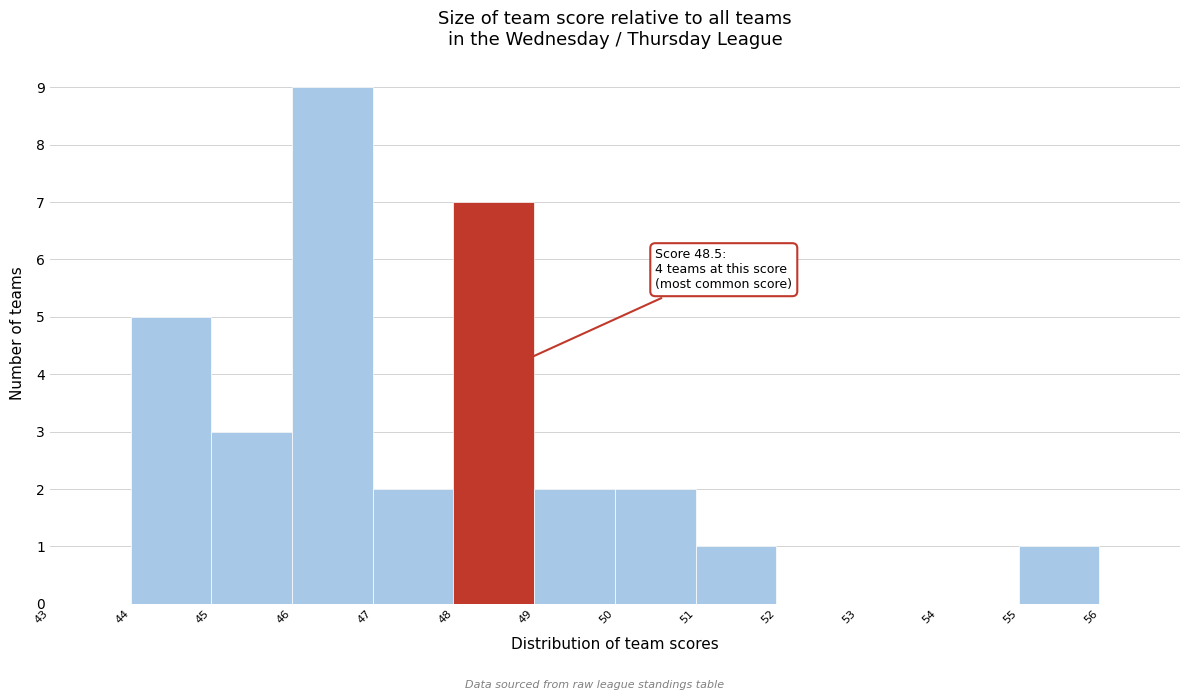

Which range on the x-axis has the tallest bar?

46 to 47